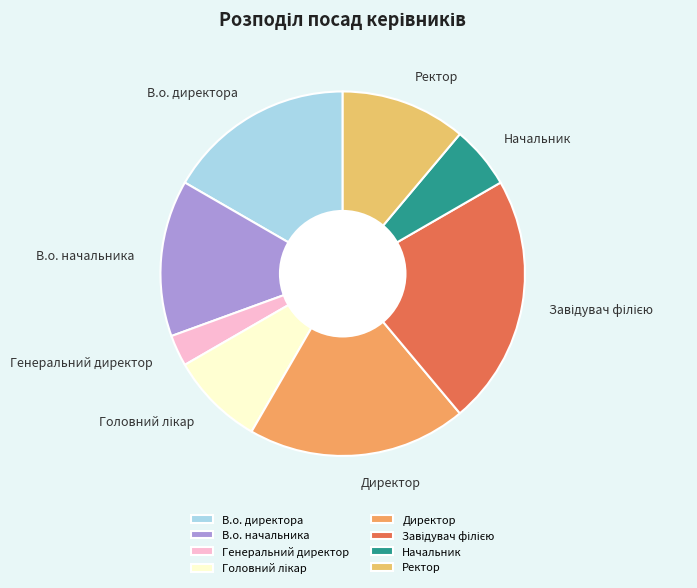

Between Начальник and В.о. директора, which is larger?

В.о. директора